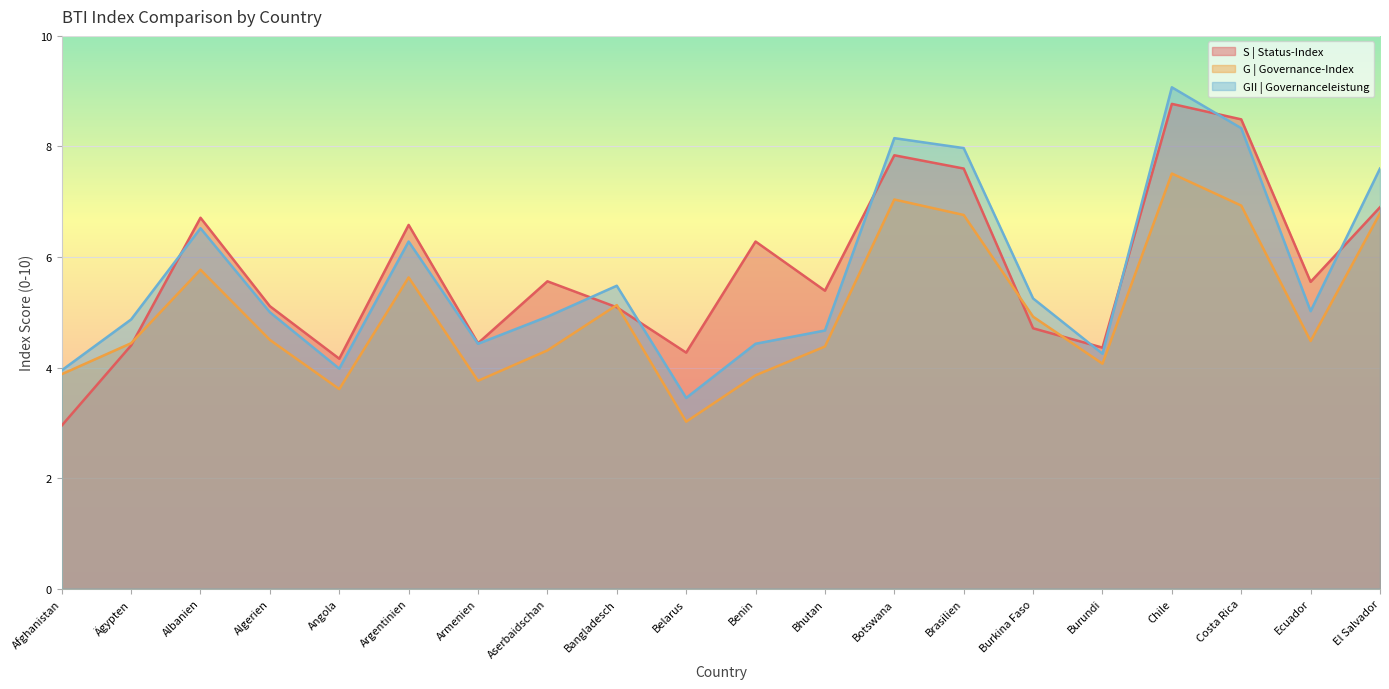

How many interior local valleys does the G | Governance-Index series have?

5